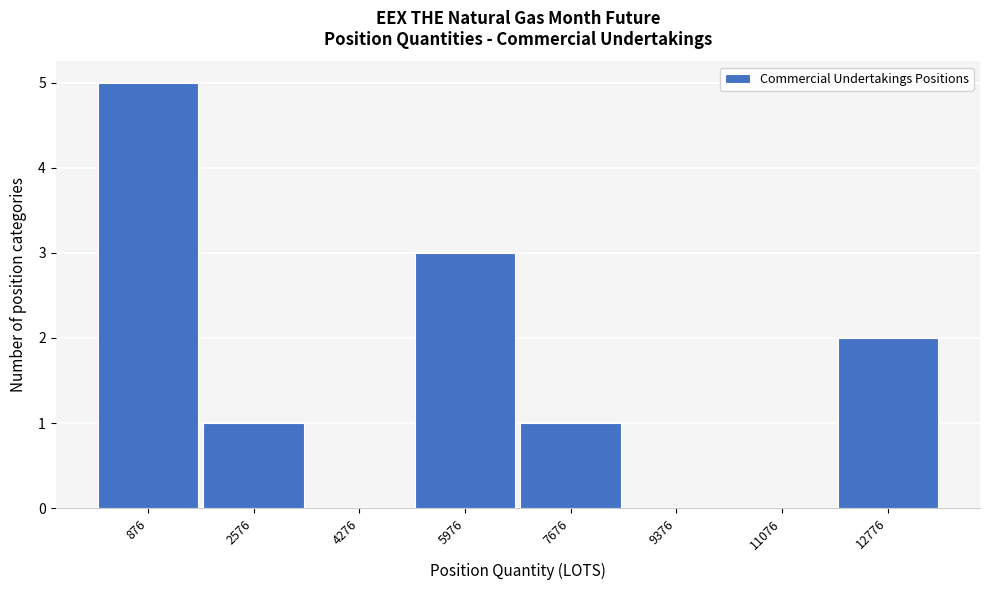

Reading left to right, transcribe all the data shown in this chart.

876=5	2576=1	4276=0	5976=3	7676=1	9376=0	11076=0	12776=2